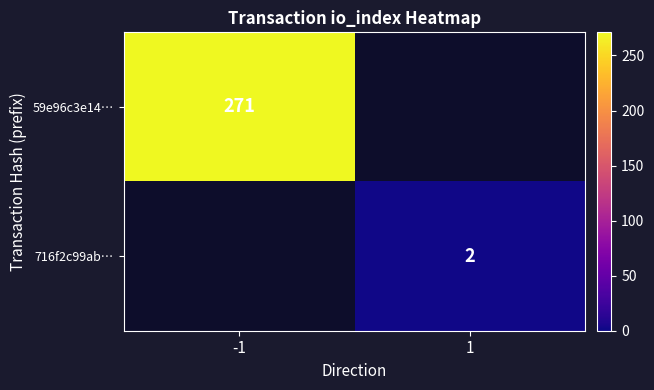

The 716f2c99ab… series shows 2 at 1. True or false?

True